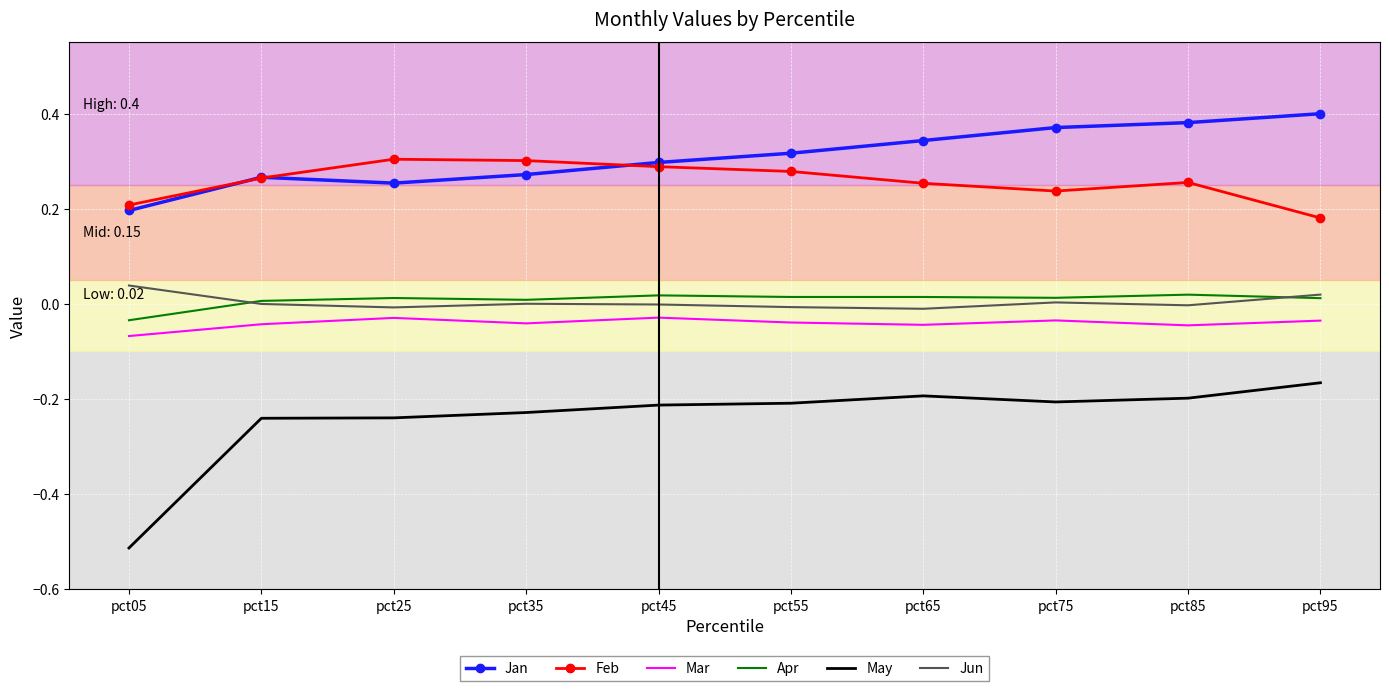

True or false: Feb and Mar intersect in this chart.

False